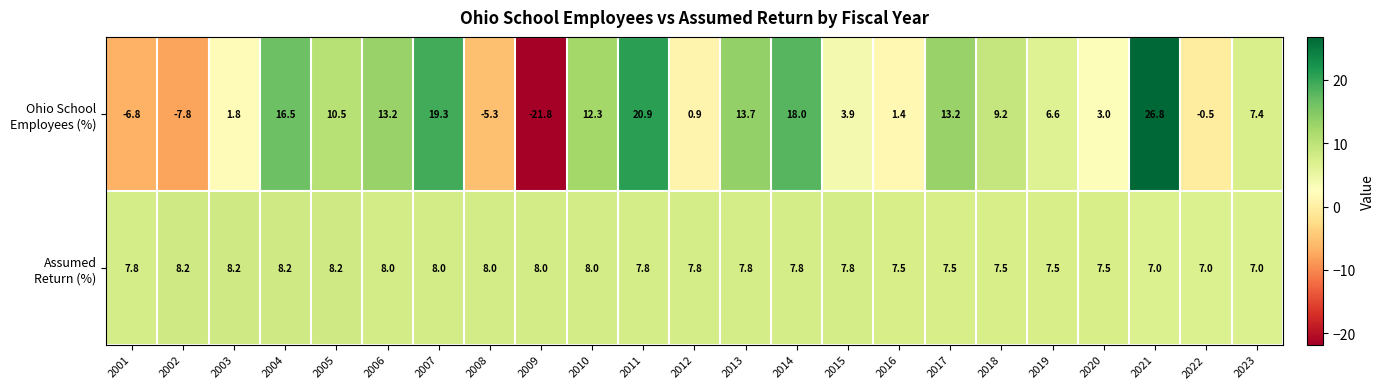

What is the total value across all series at 2012?

8.7